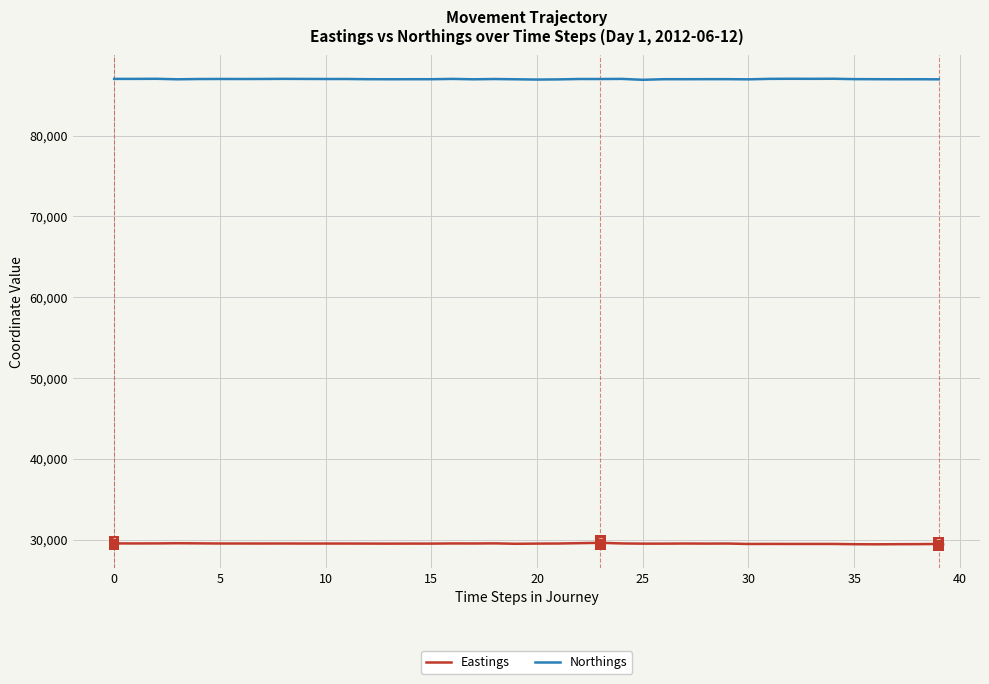

What is the greatest value displayed?

87045